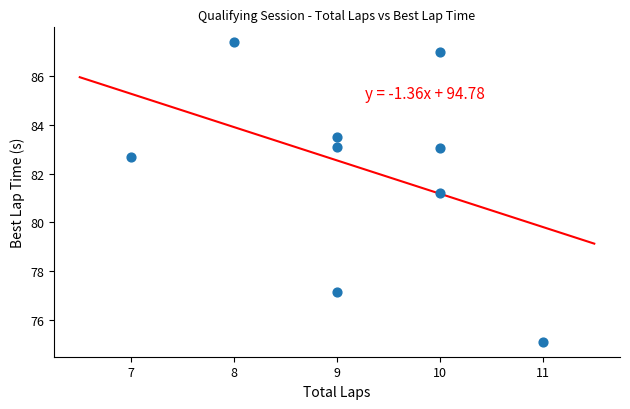

What Y value in the scatter plot is closest to 81?

81.2